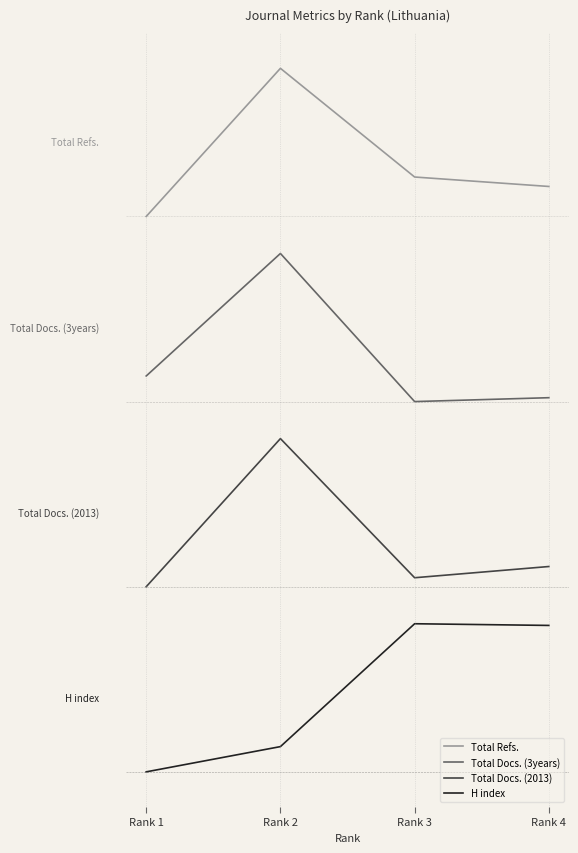

What is the total value across all series at Rank 1?

3682.9